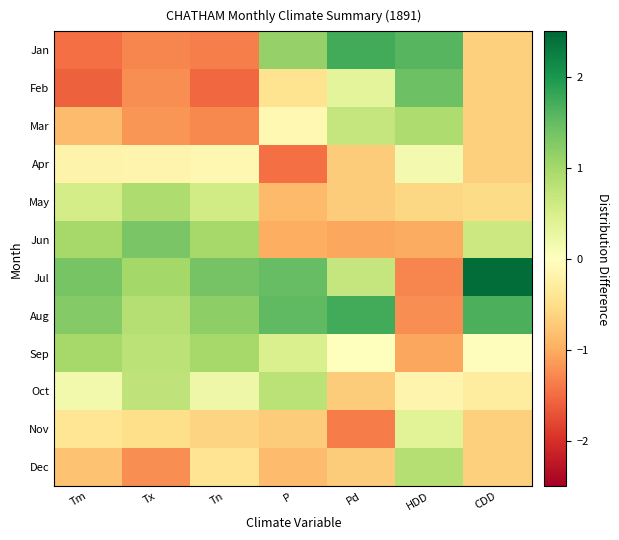

Reading right to left, list all the values displayed in this chart.

Jan: CDD=-0.6	HDD=1.6	Pd=1.7	P=1.1	Tn=-1.4	Tx=-1.3	Tm=-1.5
Feb: CDD=-0.6	HDD=1.4	Pd=0.3	P=-0.4	Tn=-1.5	Tx=-1.2	Tm=-1.6
Mar: CDD=-0.6	HDD=0.9	Pd=0.7	P=-0.1	Tn=-1.3	Tx=-1.2	Tm=-0.8
Apr: CDD=-0.6	HDD=0.2	Pd=-0.7	P=-1.5	Tn=-0.1	Tx=-0.2	Tm=-0.2
May: CDD=-0.5	HDD=-0.6	Pd=-0.7	P=-0.9	Tn=0.6	Tx=0.9	Tm=0.5
Jun: CDD=0.6	HDD=-1.0	Pd=-1.0	P=-1.0	Tn=1.0	Tx=1.3	Tm=1.0
Jul: CDD=2.4	HDD=-1.3	Pd=0.7	P=1.5	Tn=1.4	Tx=1.0	Tm=1.4
Aug: CDD=1.7	HDD=-1.2	Pd=1.7	P=1.5	Tn=1.2	Tx=0.9	Tm=1.3
Sep: CDD=-0.0	HDD=-1.0	Pd=0.0	P=0.5	Tn=1.0	Tx=0.8	Tm=1.0
Oct: CDD=-0.3	HDD=-0.2	Pd=-0.7	P=0.8	Tn=0.2	Tx=0.7	Tm=0.2
Nov: CDD=-0.6	HDD=0.4	Pd=-1.4	P=-0.7	Tn=-0.6	Tx=-0.5	Tm=-0.4
Dec: CDD=-0.6	HDD=0.9	Pd=-0.7	P=-0.8	Tn=-0.4	Tx=-1.2	Tm=-0.8